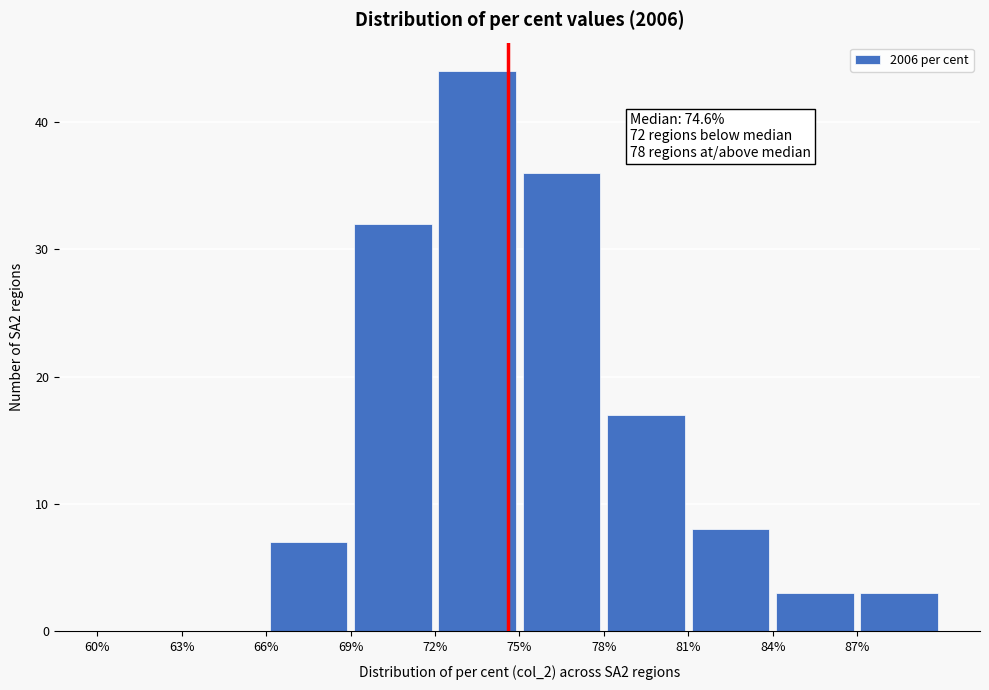

Which range on the x-axis has the tallest bar?

72 to 75